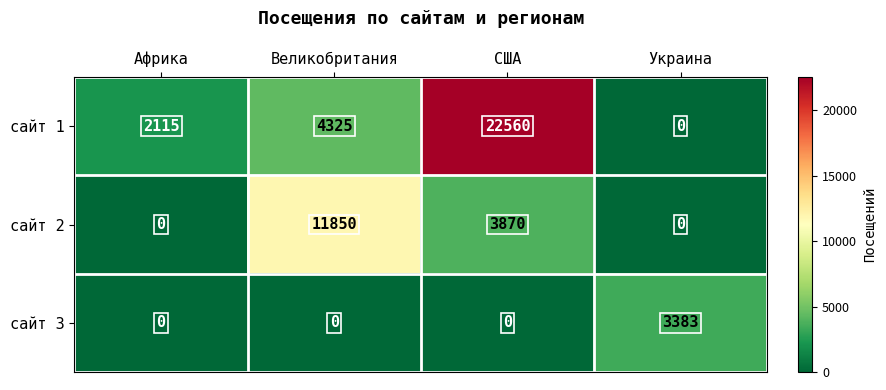

Count the number of data series in this chart.

3